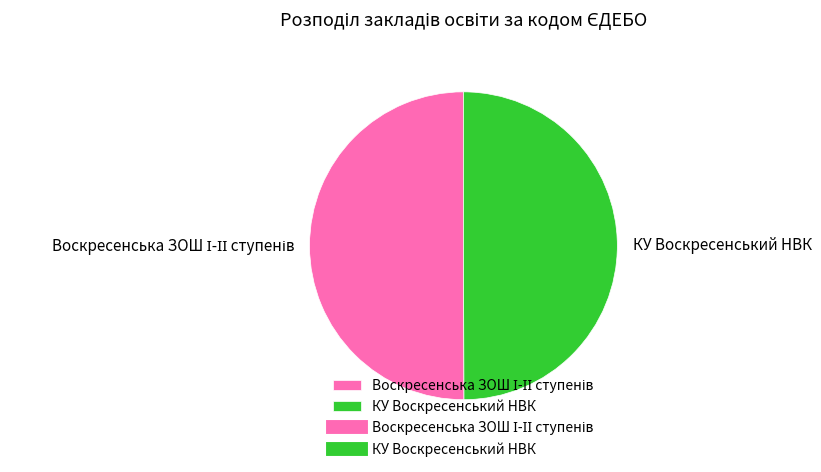

The КУ Воскресенський НВК slice represents 57% of the pie. True or false?

False